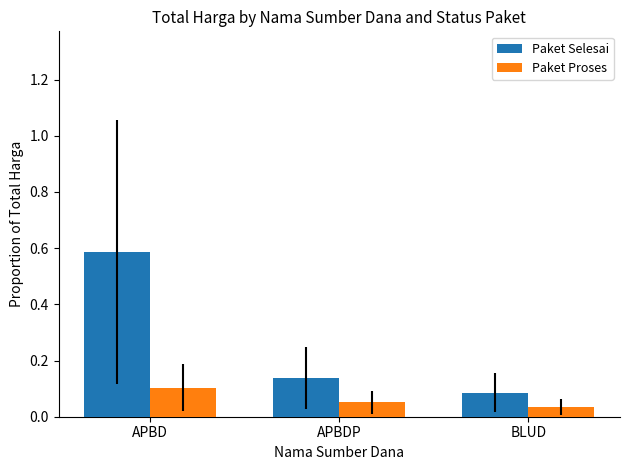

The value of Paket Selesai at APBDP is 0.2. True or false?

False